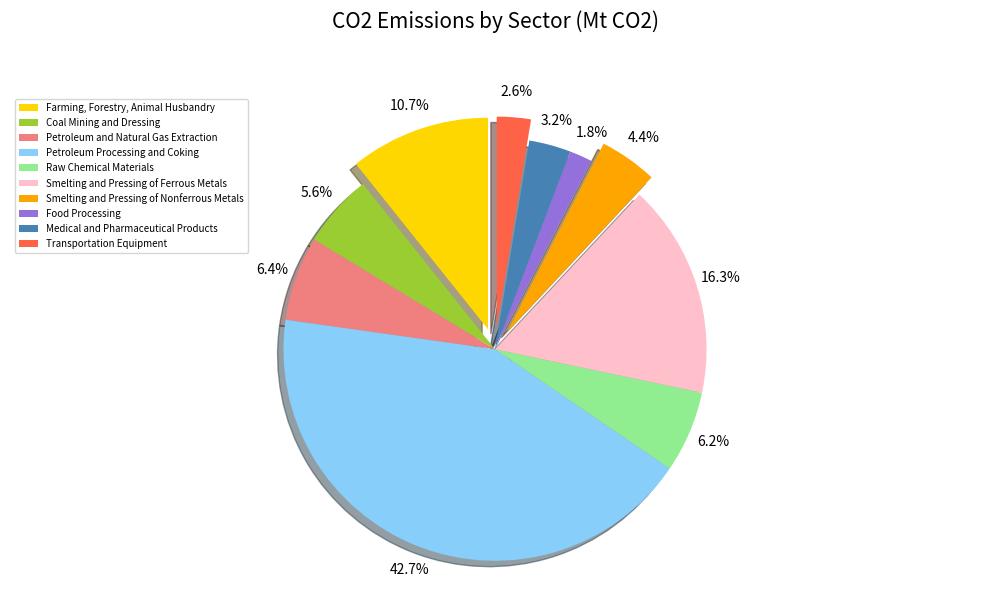

Rank the categories by value from lowest to highest.

Food Processing, Transportation Equipment, Medical and Pharmaceutical Products, Smelting and Pressing of Nonferrous Metals, Coal Mining and Dressing, Raw Chemical Materials, Petroleum and Natural Gas Extraction, Farming, Forestry, Animal Husbandry, Smelting and Pressing of Ferrous Metals, Petroleum Processing and Coking